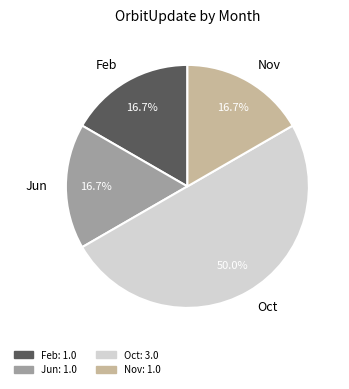

Is the sum of Feb and Nov greater than half?

No